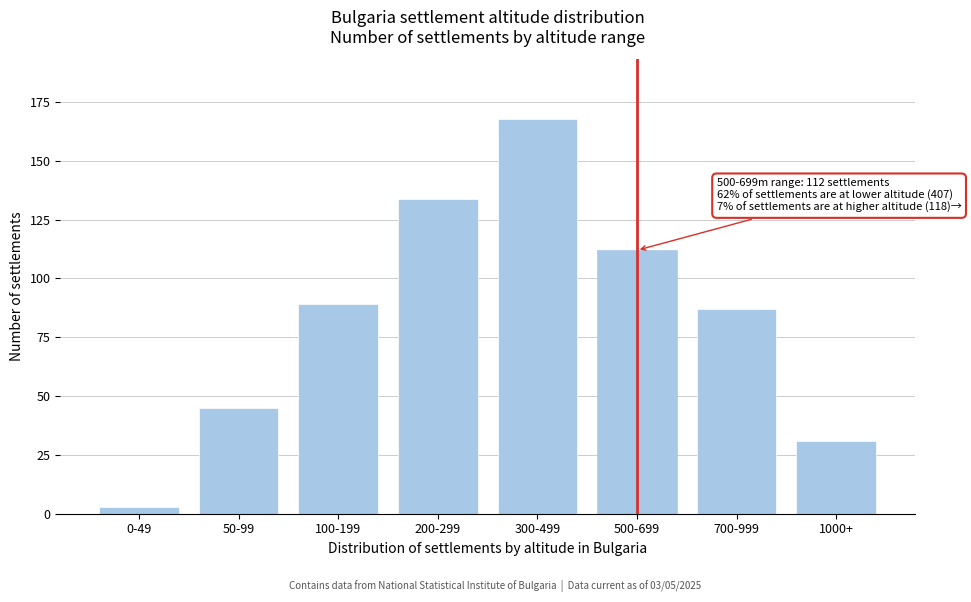

Reading right to left, list all the values displayed in this chart.

1000+=31	700-999=87	500-699=112	300-499=168	200-299=134	100-199=89	50-99=45	0-49=3